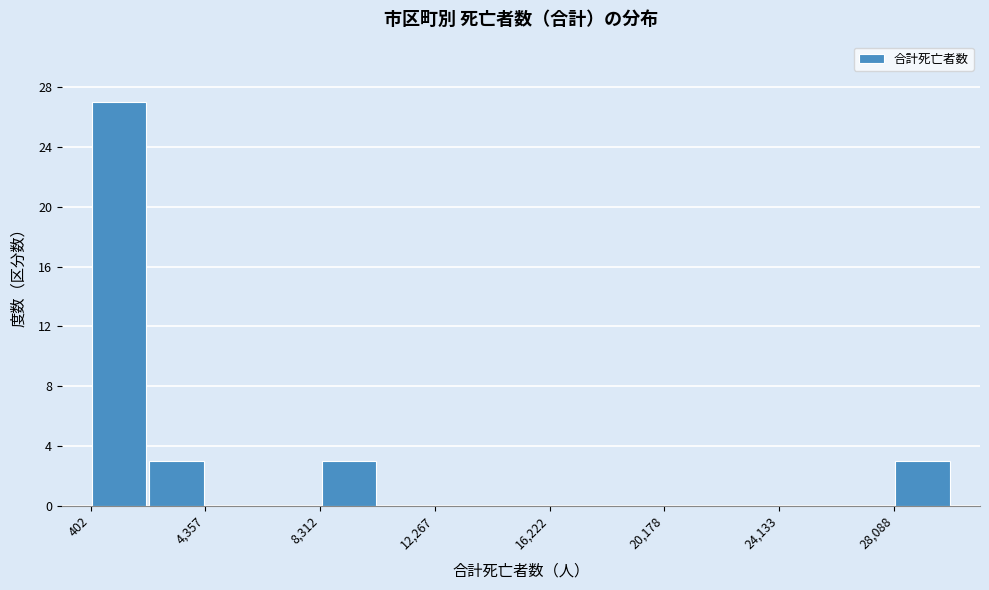

Around what value on the x-axis is the tallest bar? Give the approximate position of its centre, as read against the axis.

1500